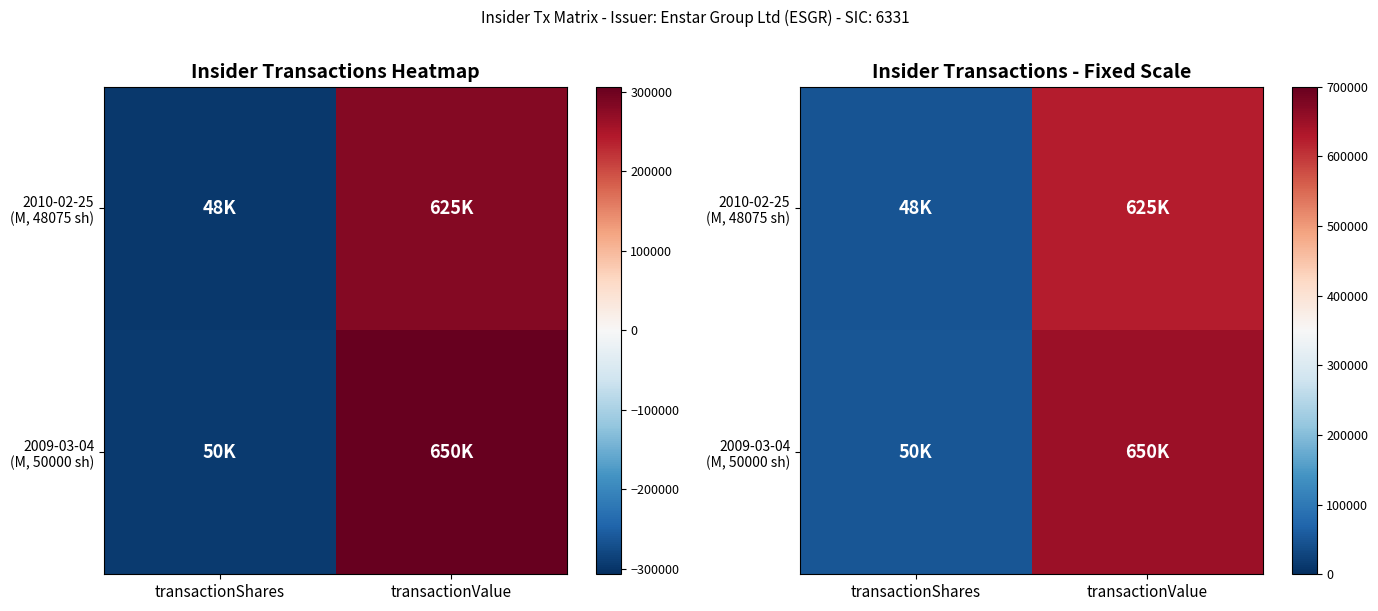

What is the average value of the 2009-03-04 (M, 50000 sh) series?

350000